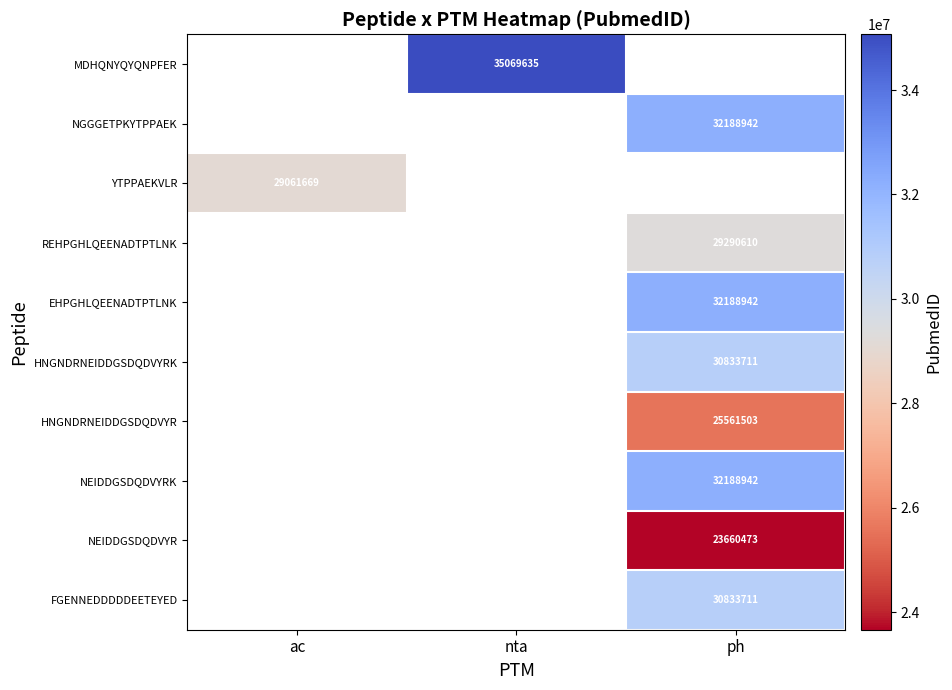

At which category does the chart reach its peak across all series?

nta